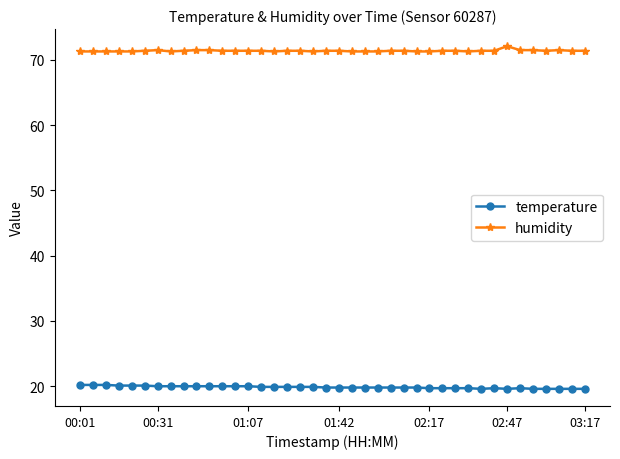

At how many categories does at least one series exceed 67?

40